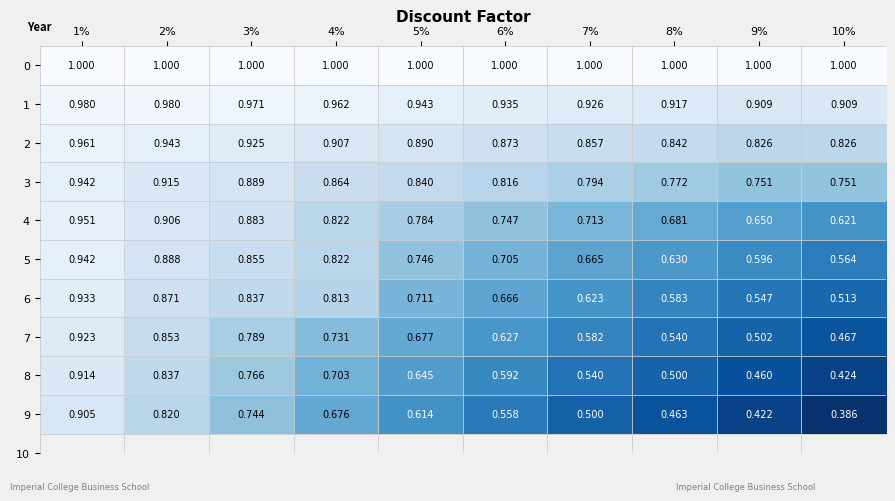

What is the spread (max minus min) of values at 7%?

0.5